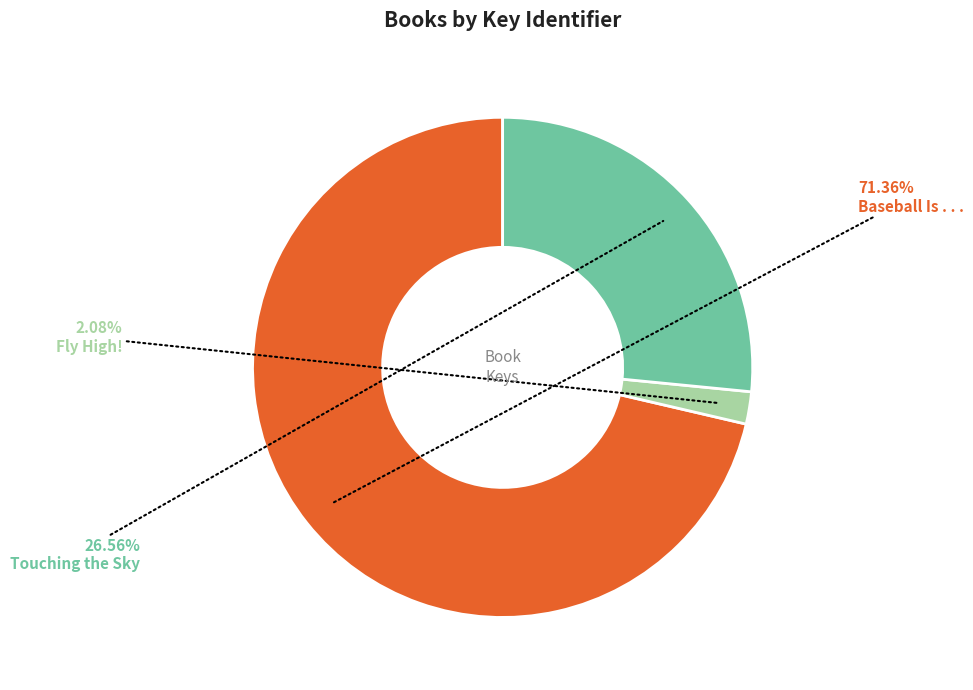

To the nearest percent, what portion does Fly High! represent?

2%